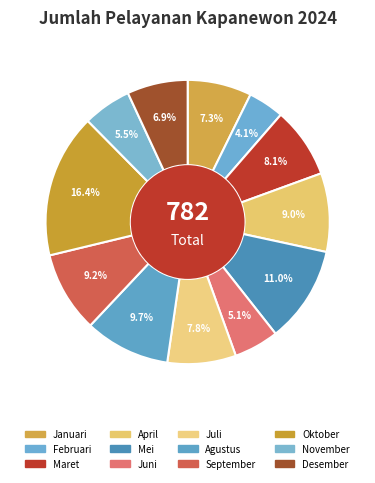

What percentage is the Juni slice, to the nearest percent?

5%